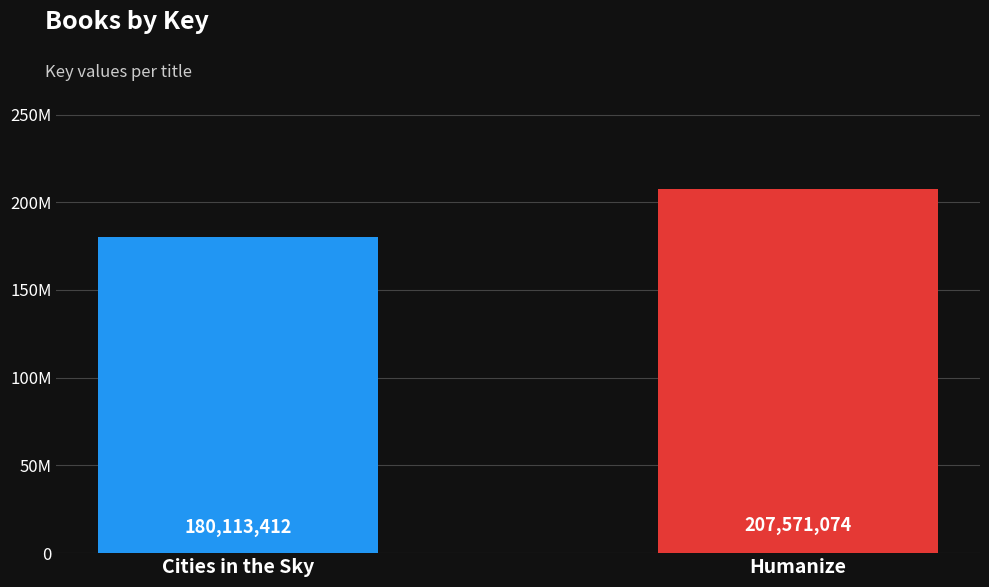

What position from the left is Humanize?

2